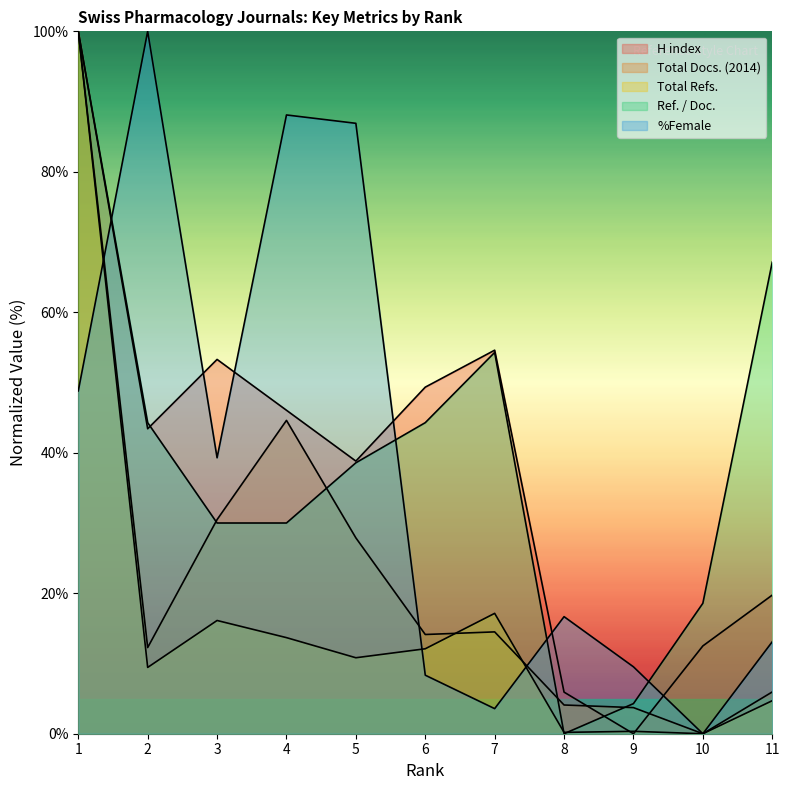

Which category has the lowest value in the %Female series?

10